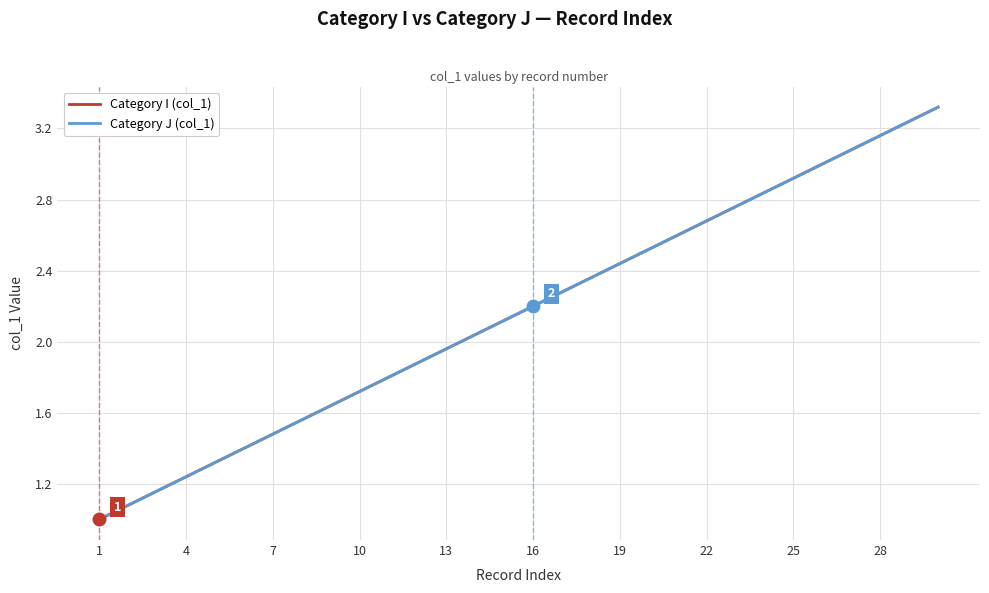

True or false: Category I (col_1) and Category J (col_1) cross at least once.

False